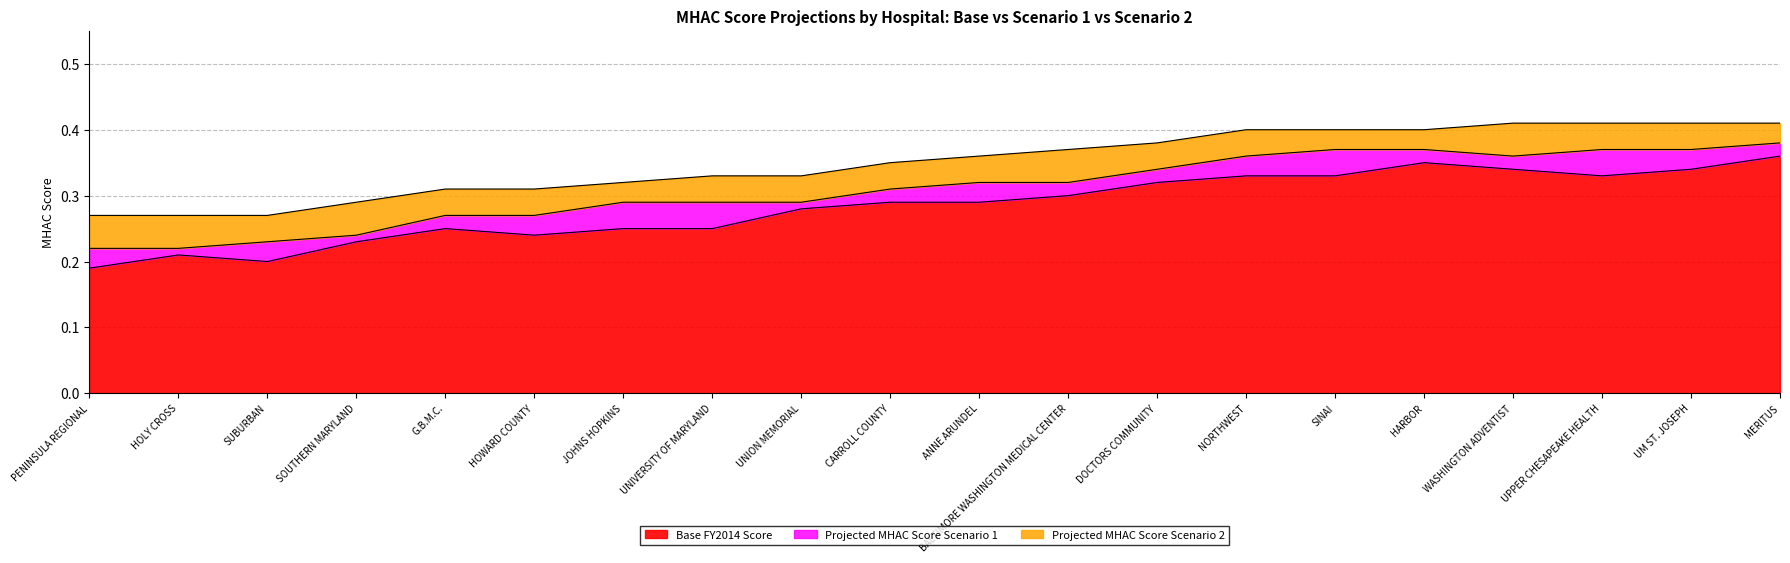

At how many categories does at least one series exceed 0?

20